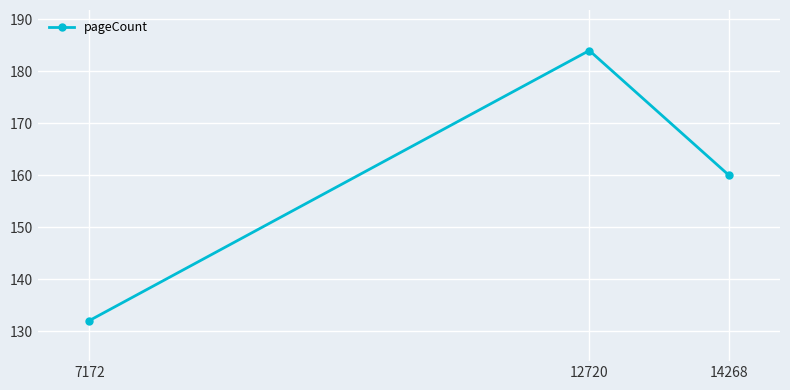

Reading left to right, extract all data points from this chart.

7172=132	12720=184	14268=160